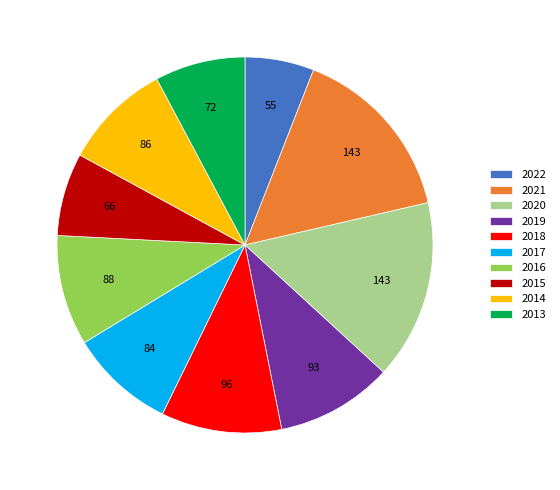

Is 2019 the majority of the pie?

No